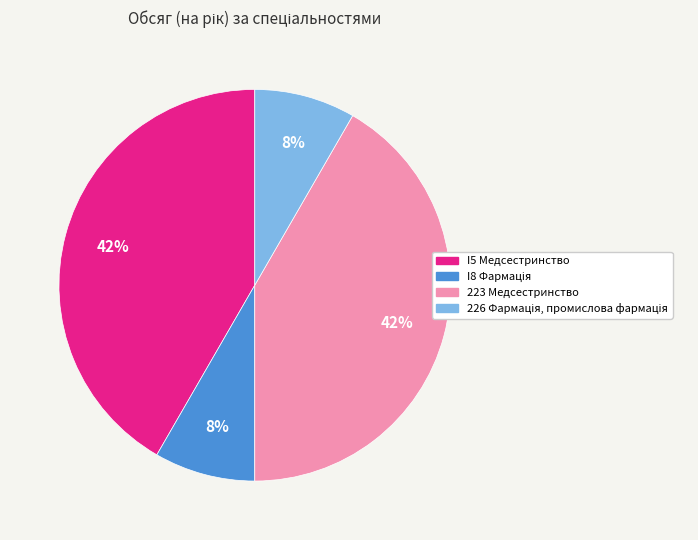

How many slices are in this pie chart?

4